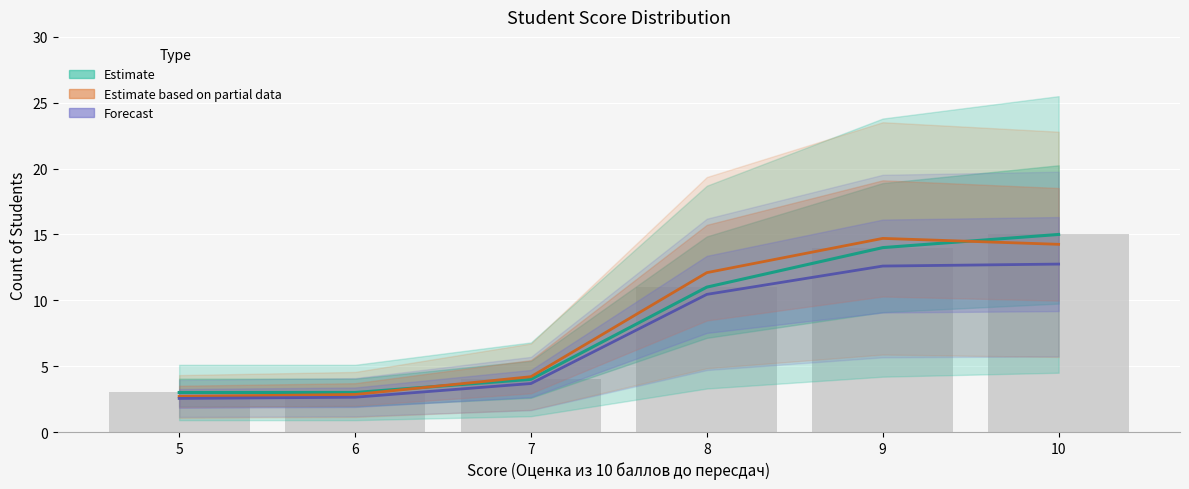

Reading left to right, what are all the values shown in this chart?

Estimate: 5=3.0	6=3.0	7=4.0	8=11.0	9=14.0	10=15.0
Estimate based on partial data: 5=2.7	6=2.8	7=4.2	8=12.1	9=14.7	10=14.2
Forecast: 5=2.5	6=2.6	7=3.7	8=10.4	9=12.6	10=12.8